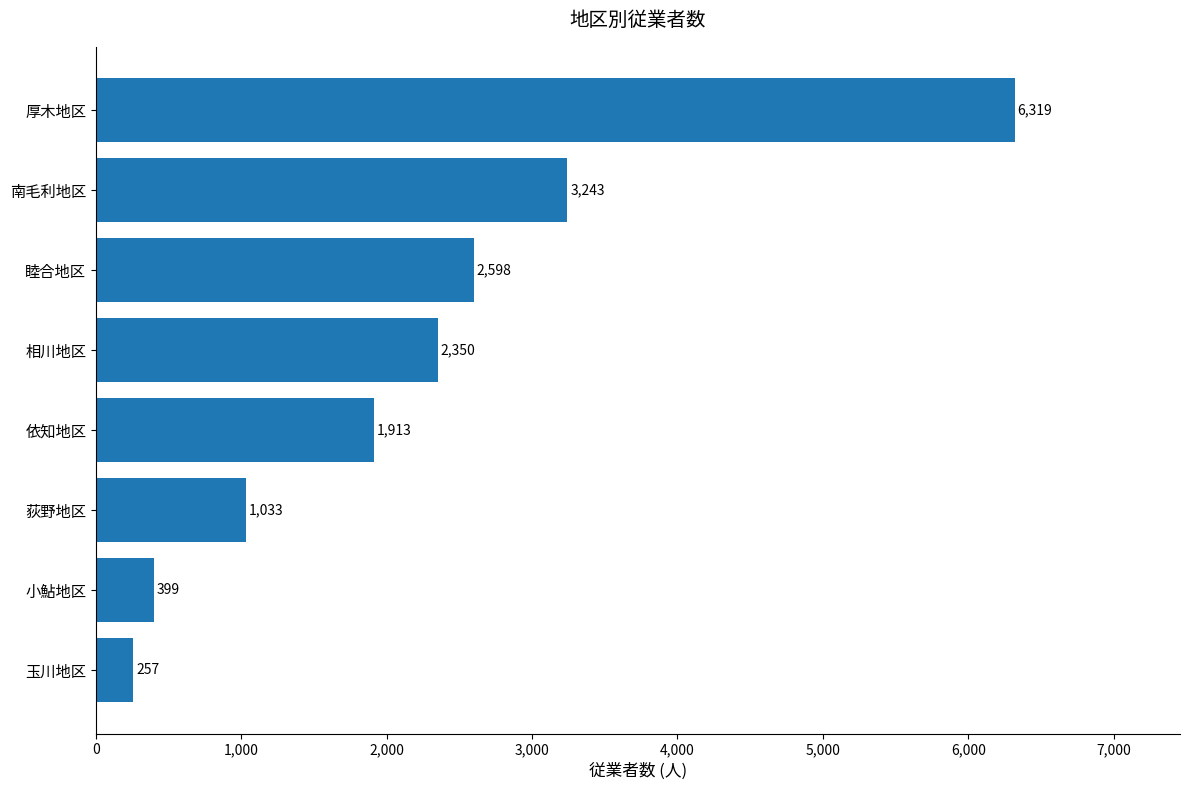

Reading bottom to top, what are all the values shown in this chart?

257	399	1033	1913	2350	2598	3243	6319